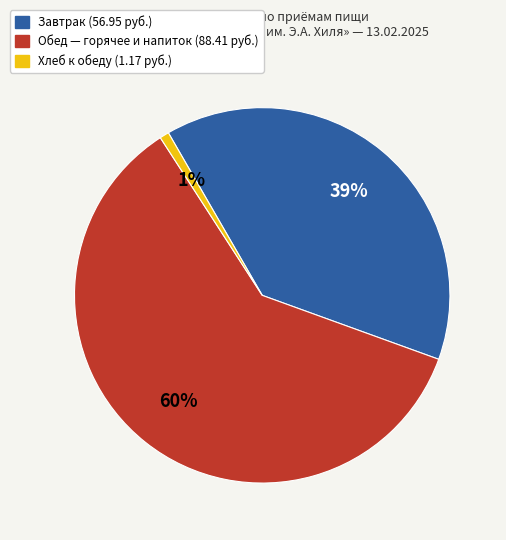

To the nearest percent, what is the average slice percentage?

33%